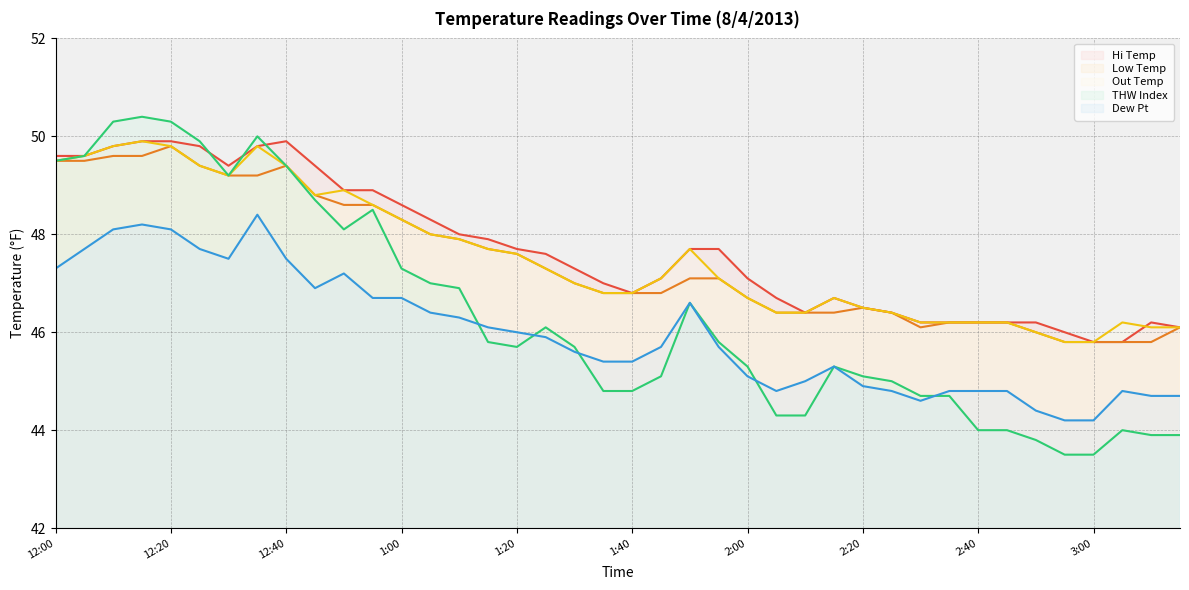

At 12:50, list the series in order from smallest to largest.

Dew Pt, THW Index, Low Temp, Hi Temp, Out Temp